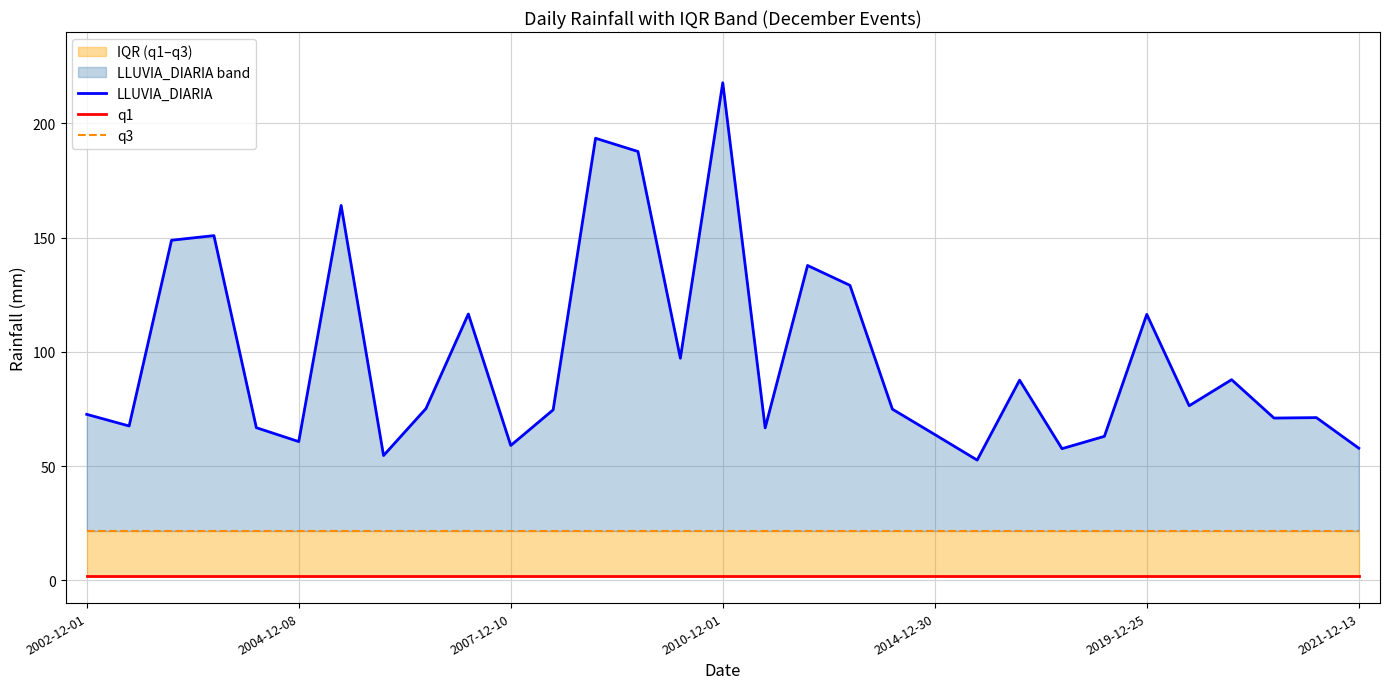

What is the highest value of the LLUVIA_DIARIA series?

217.8